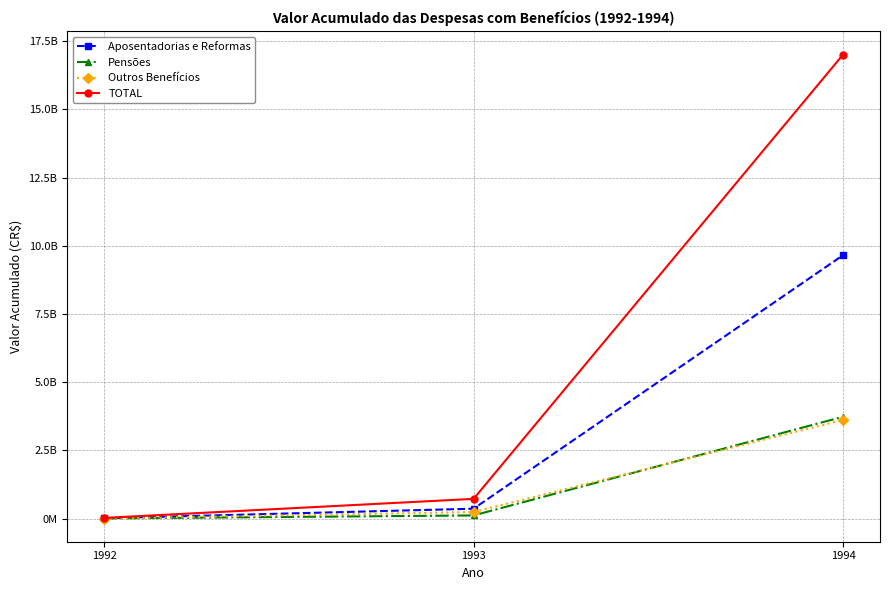

What is the difference between the Outros Benefícios values at 1992 and 1993?

238190687